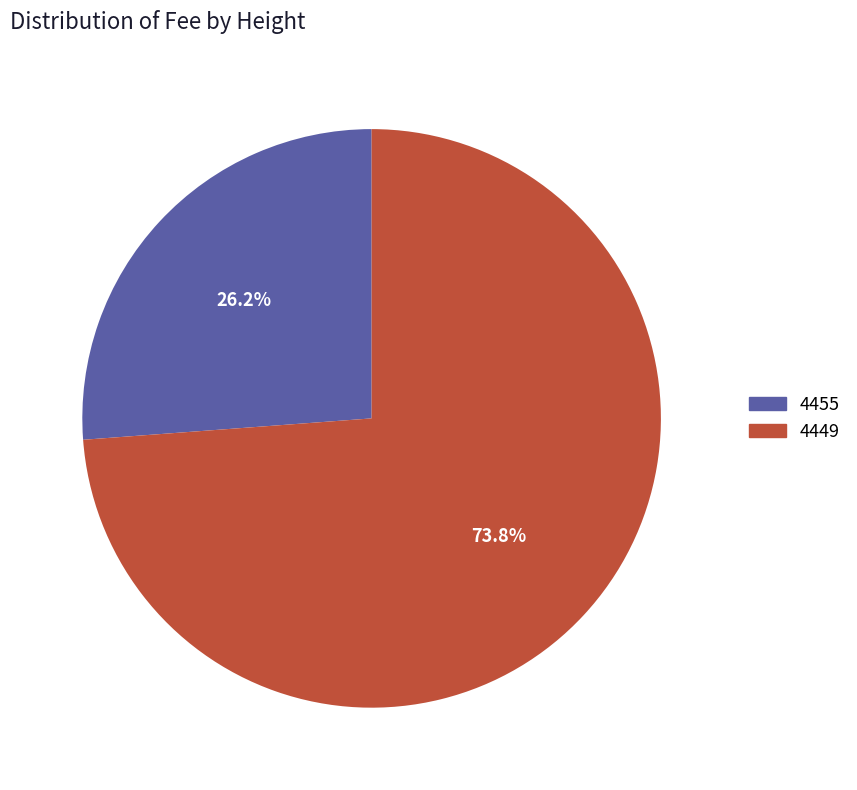

How many slices are in this pie chart?

2